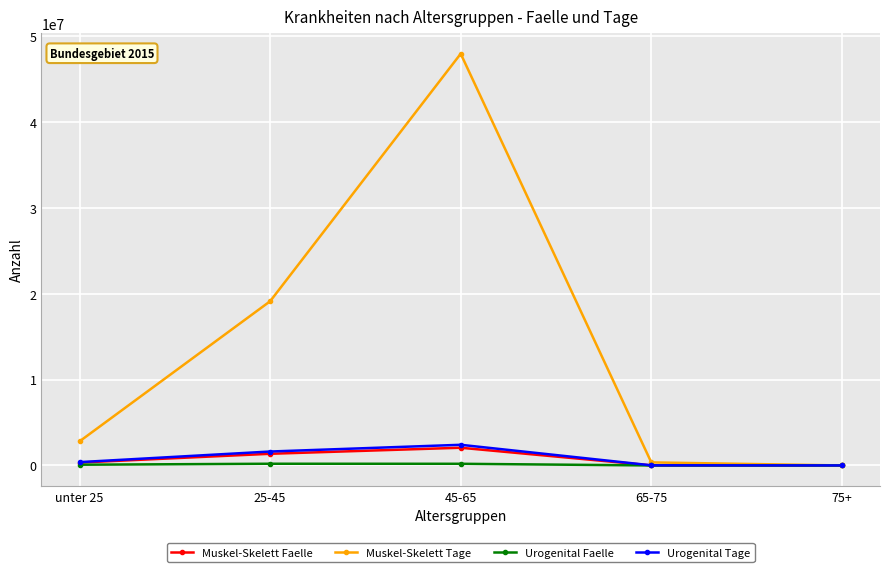

How many values in the Muskel-Skelett Faelle series are below 333227?

2